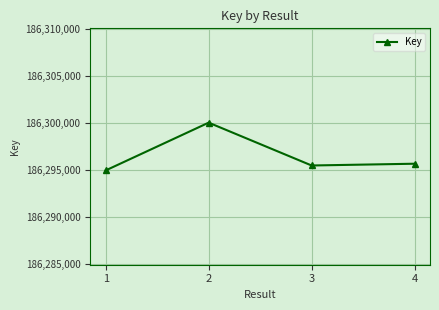

How many distinct data groups are displayed?

1